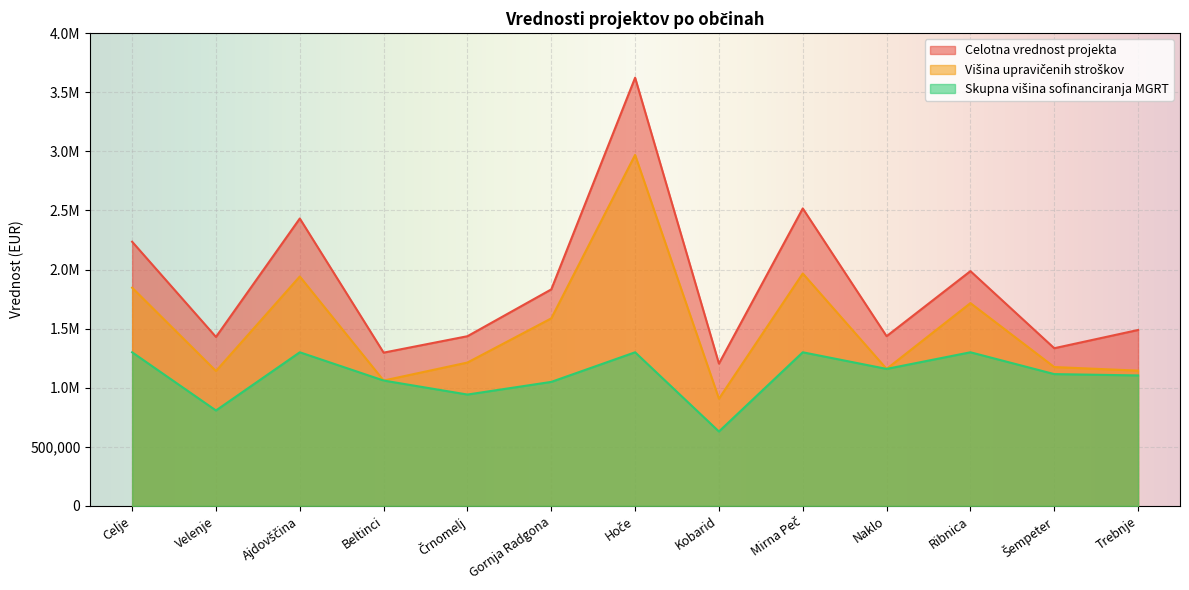

In Višina upravičenih stroškov, how many points are higher than both neighbors (excluding endpoints)?

4